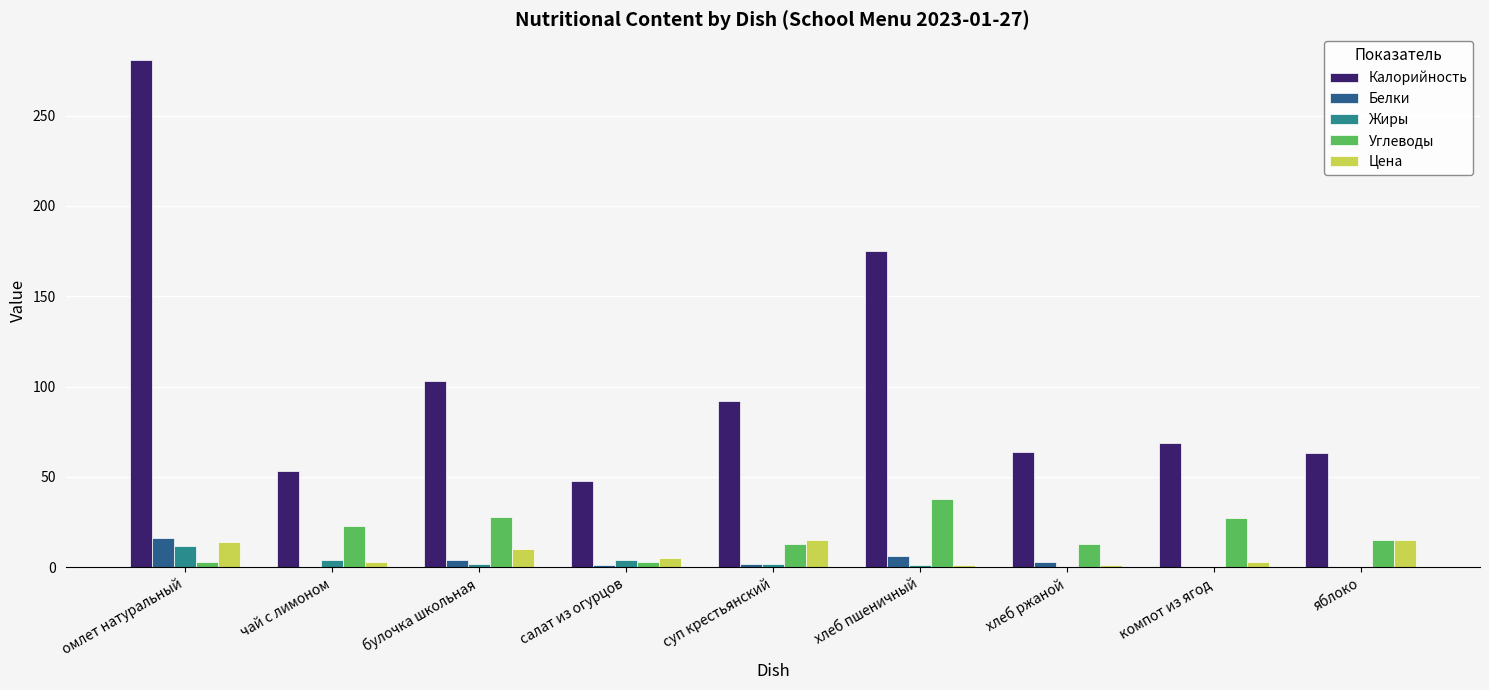

What is the highest value of the Углеводы series?

38